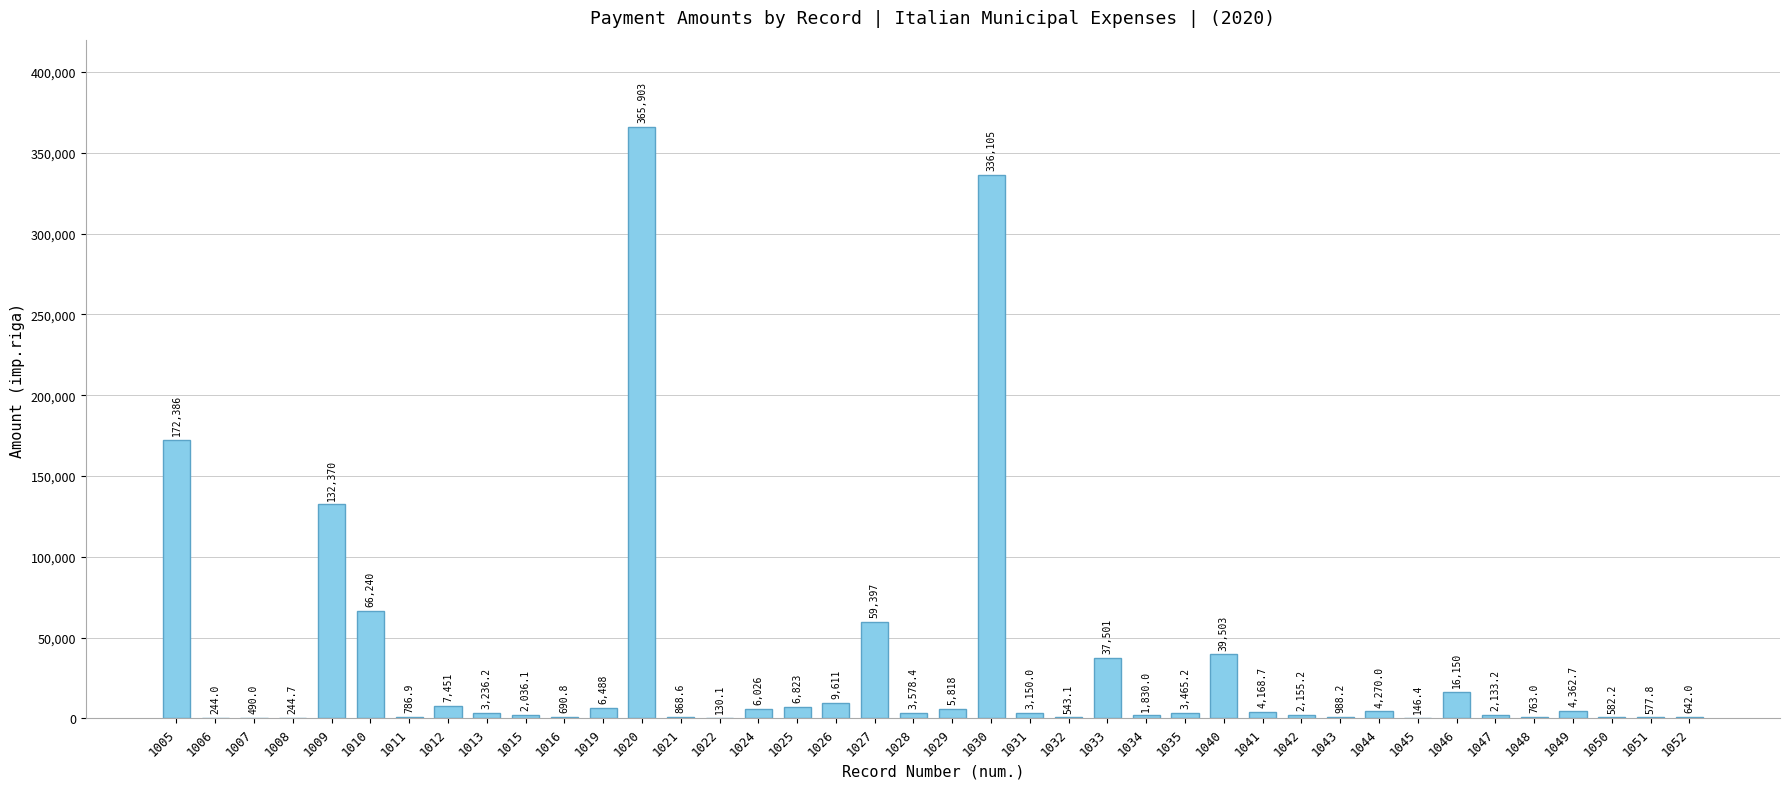

Is it true that the value at 1050 is 582.2?

True